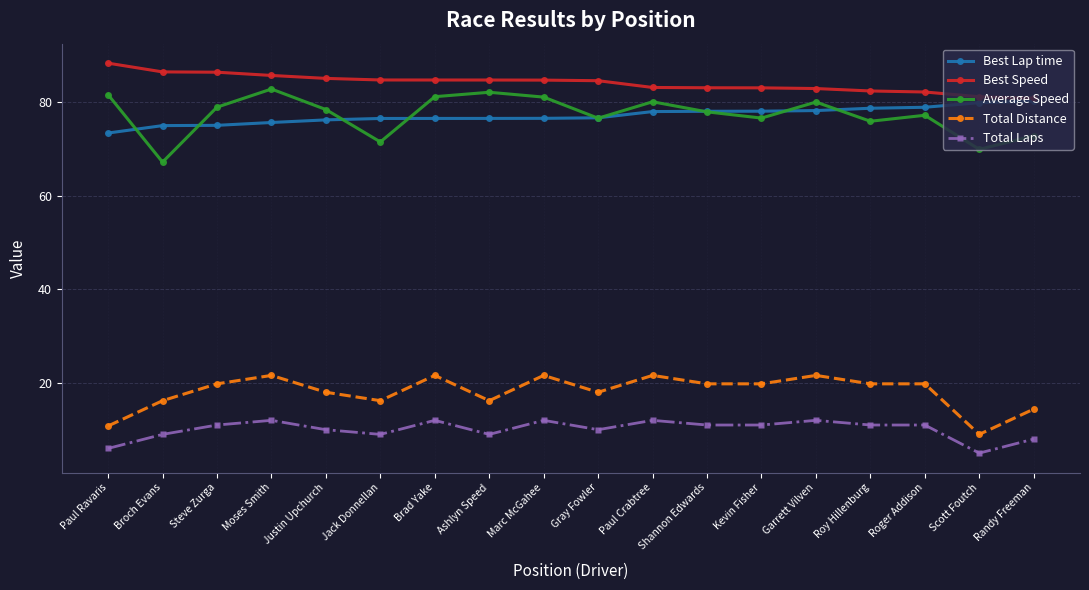

At how many categories does at least one series exceed 34?

18